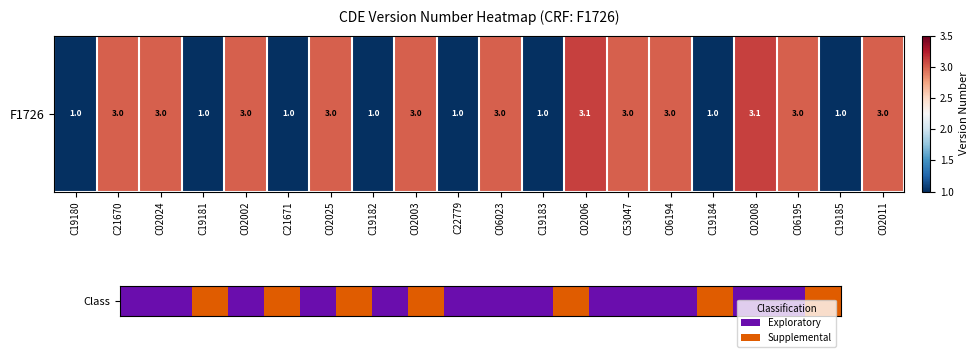

How many categories are shown in the chart?

20